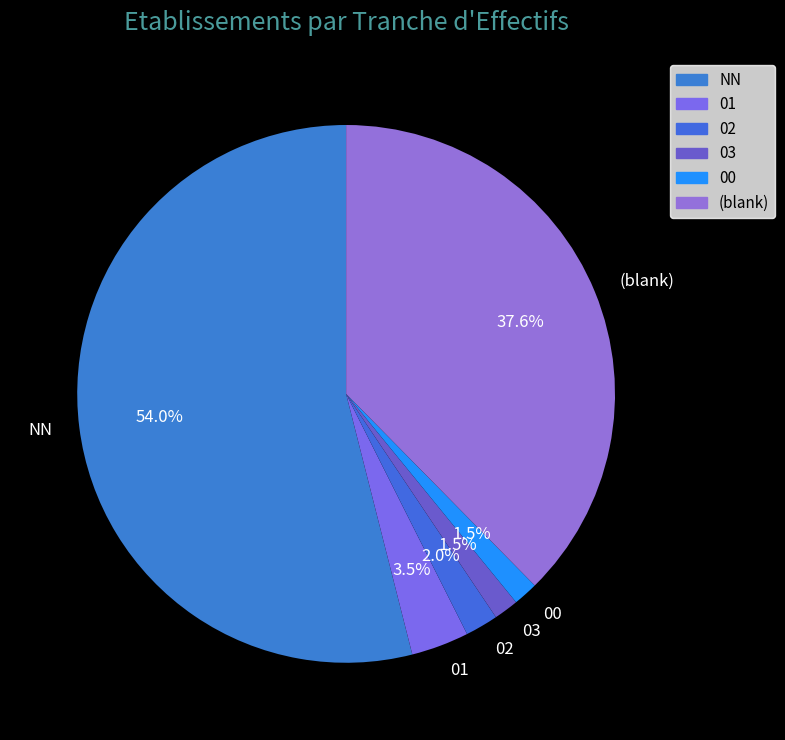

How many slices are in this pie chart?

6